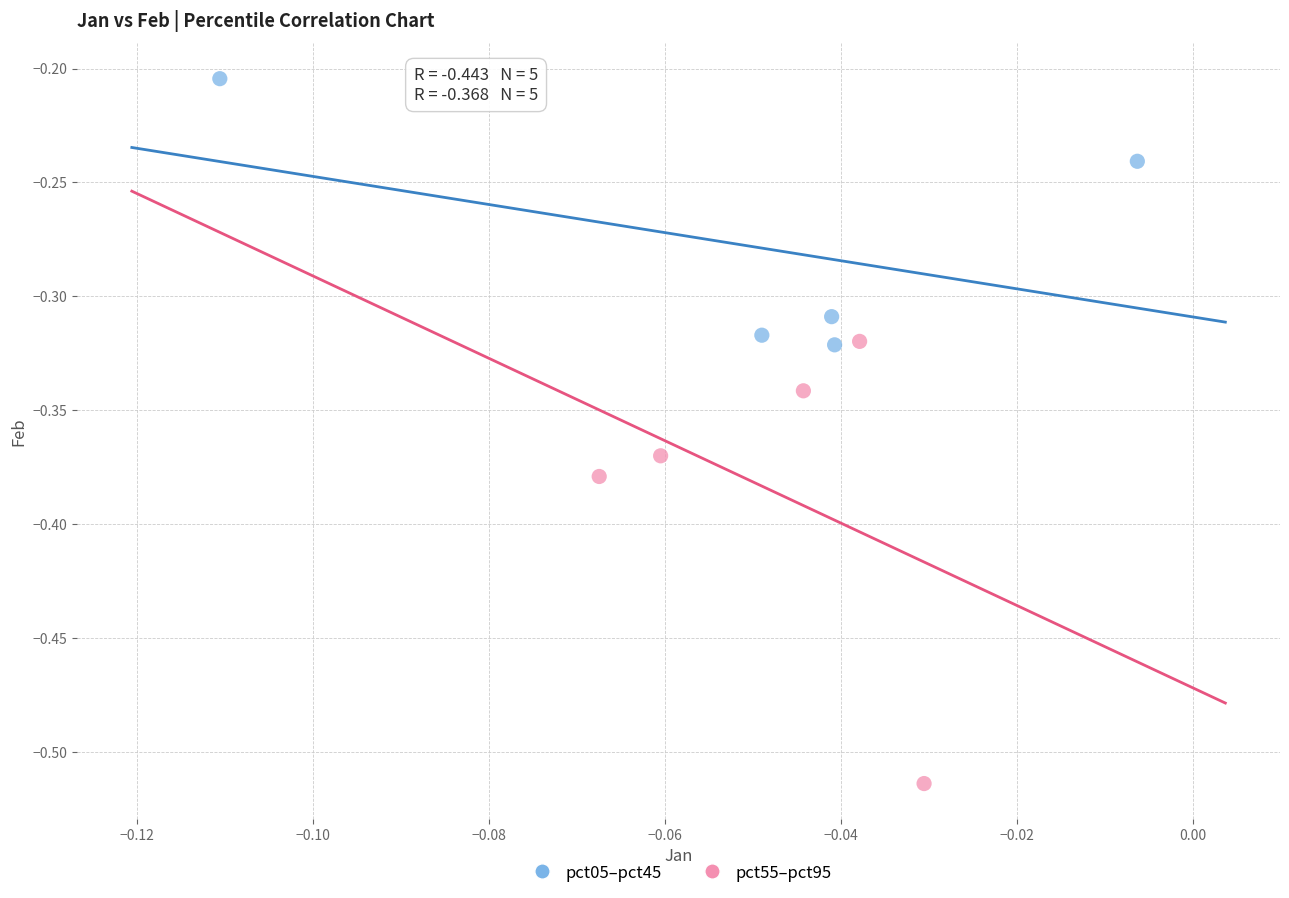

Which series contains the highest Y value?

pct05–pct45